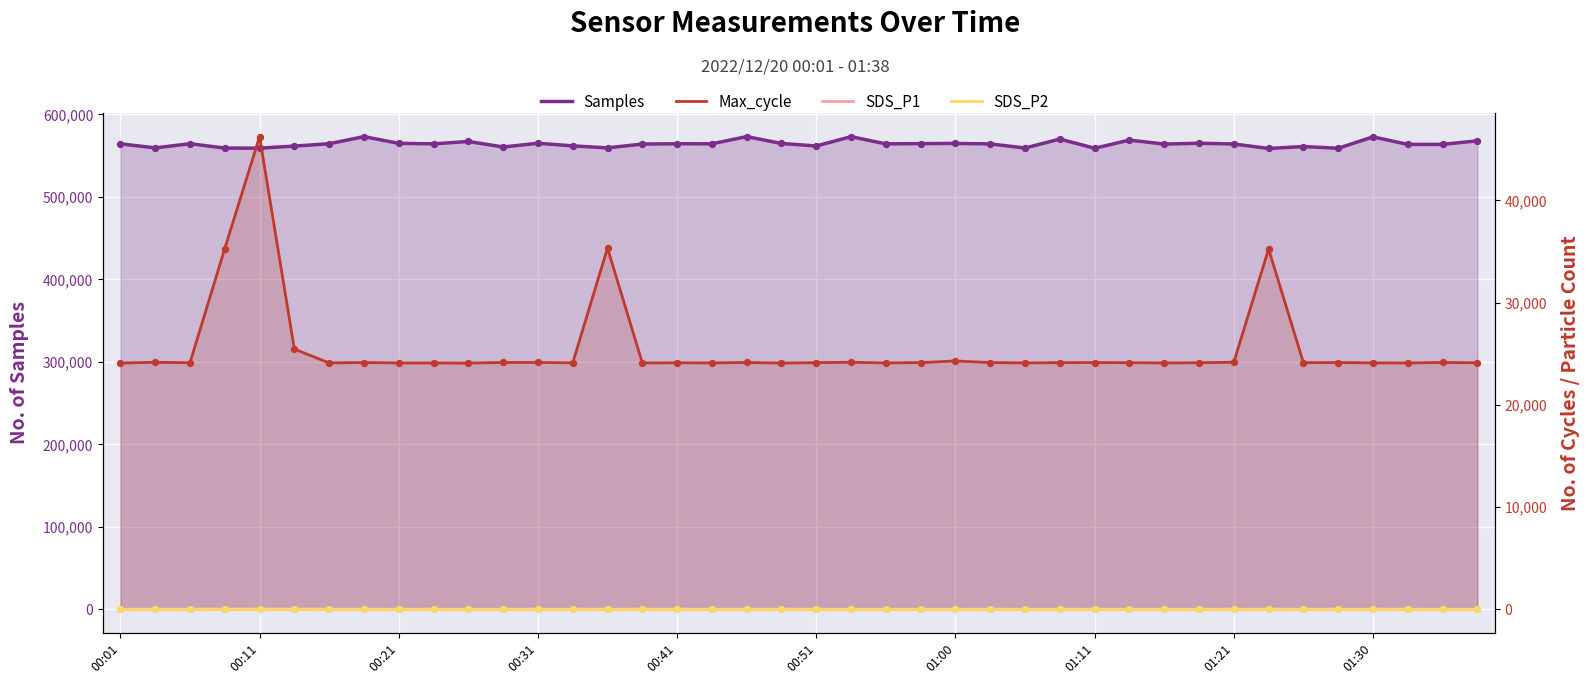

Is the value of SDS_P1 at 01:00 greater than the value of Samples at 00:51?

No